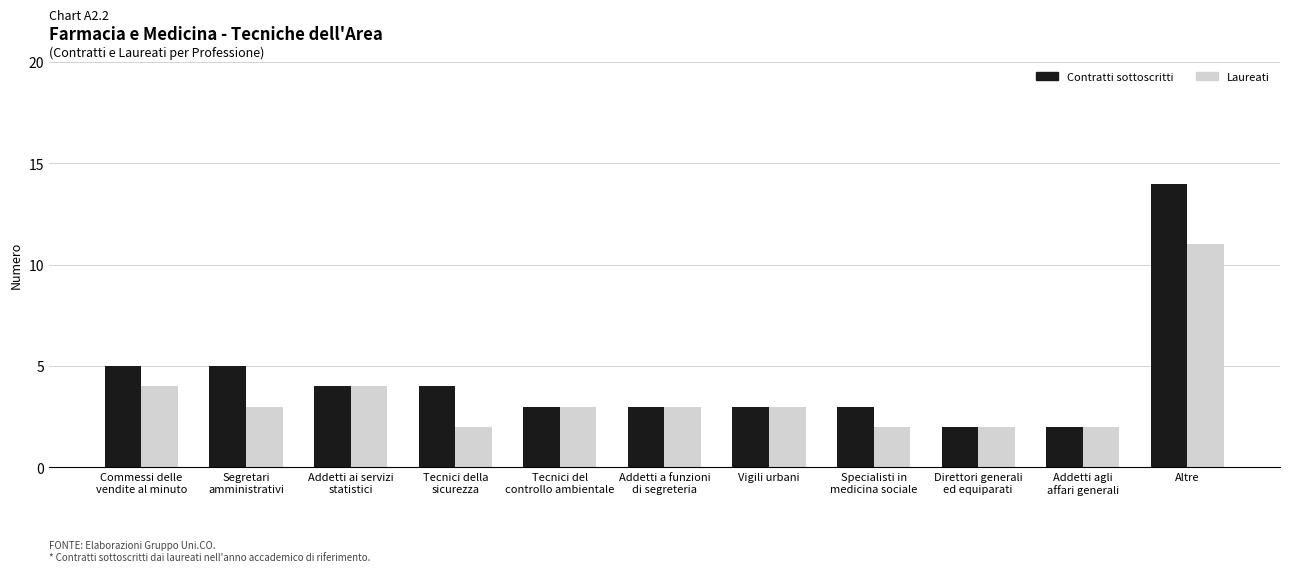

Count the number of categories in the chart.

11